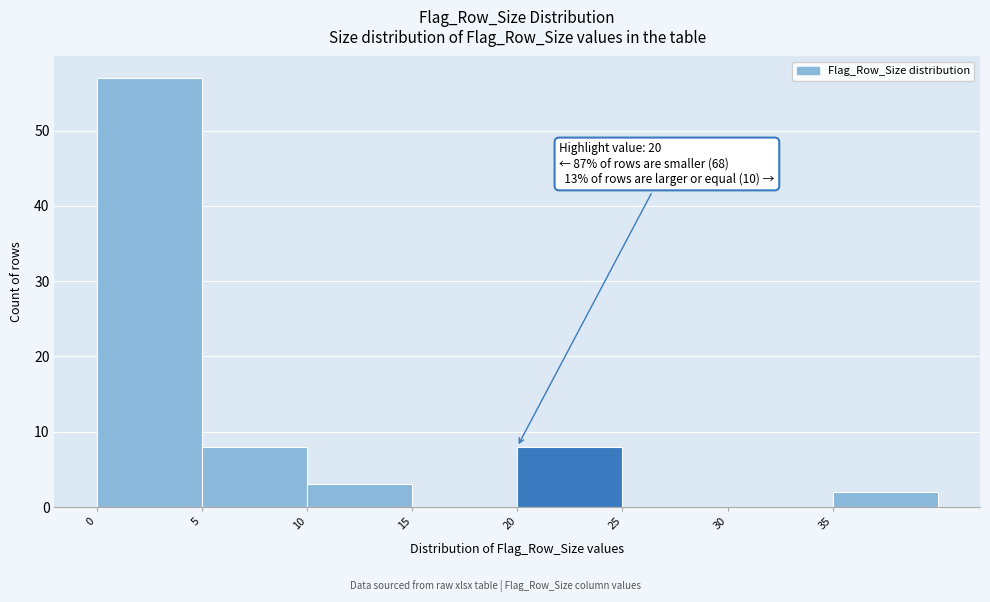

Over which range of the x-axis is the bar tallest?

0 to 5